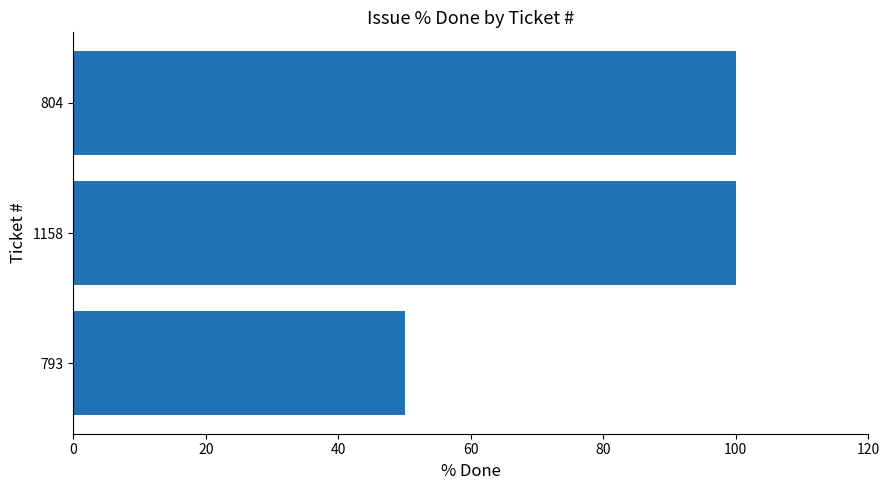

What is the smallest value displayed?

50